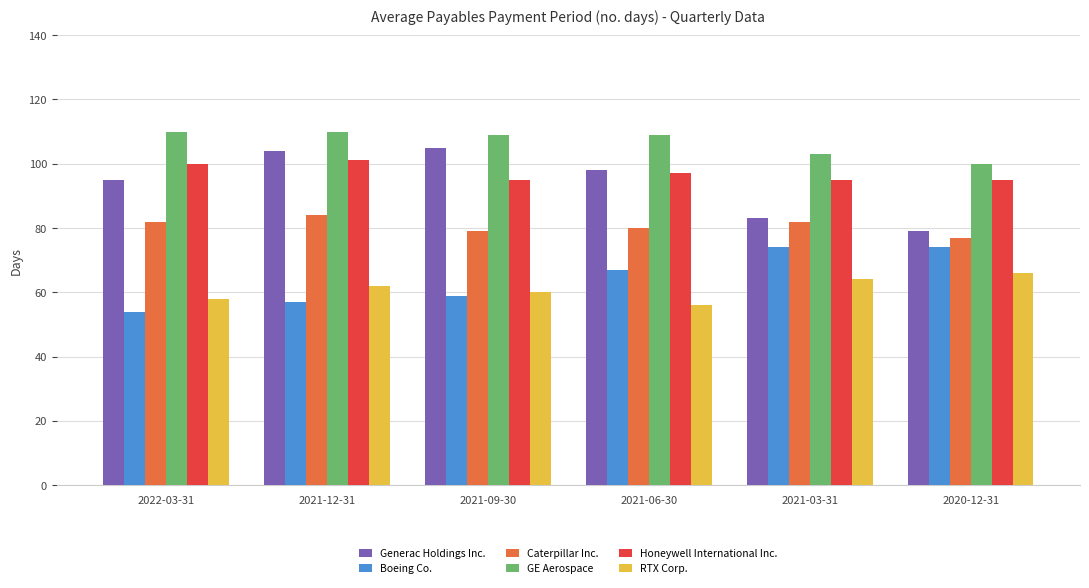

What position from the left is 2020-12-31?

6